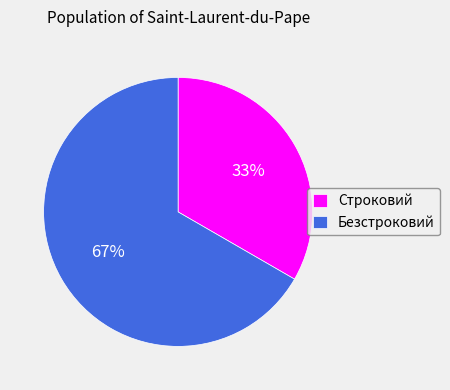

Is there a majority slice in this chart?

Yes